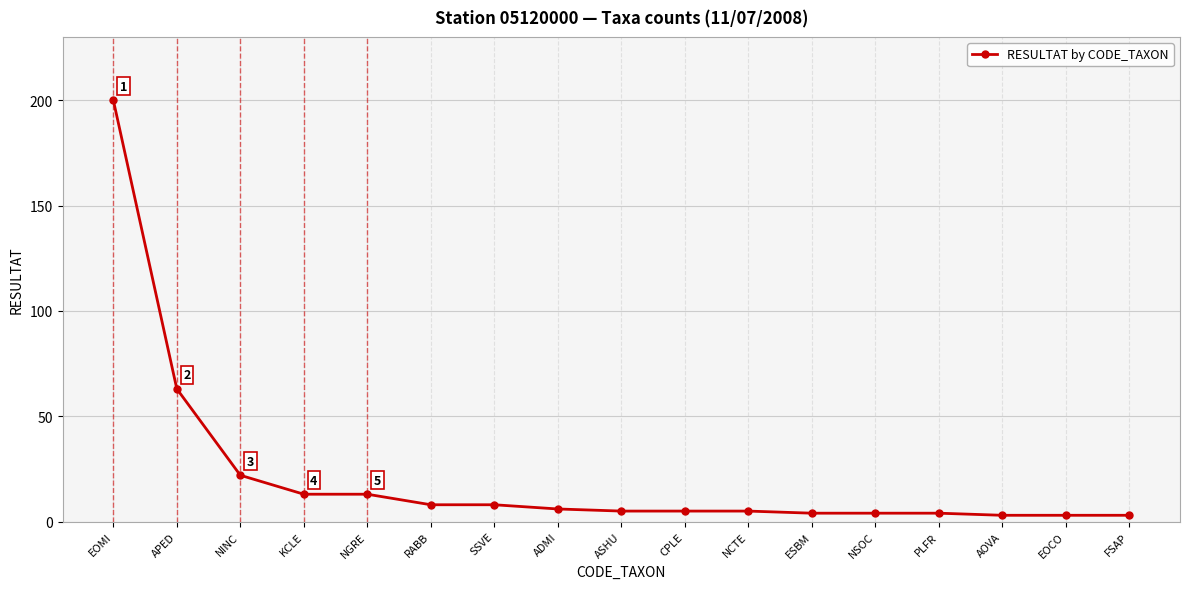

What is the difference between the maximum and minimum values?

197